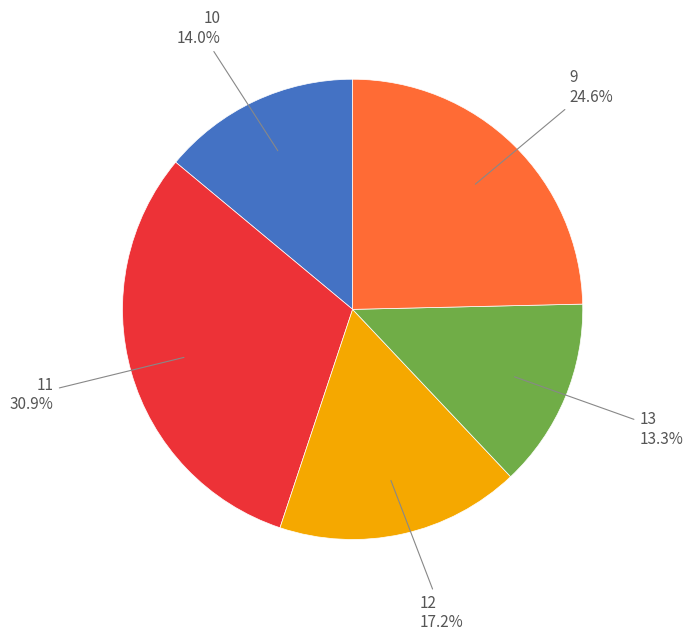

Is there a majority slice in this chart?

No